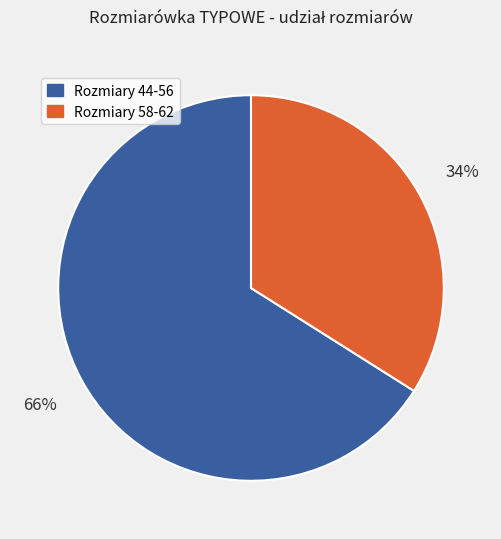

Is there any slice that represents more than half of the pie?

Yes